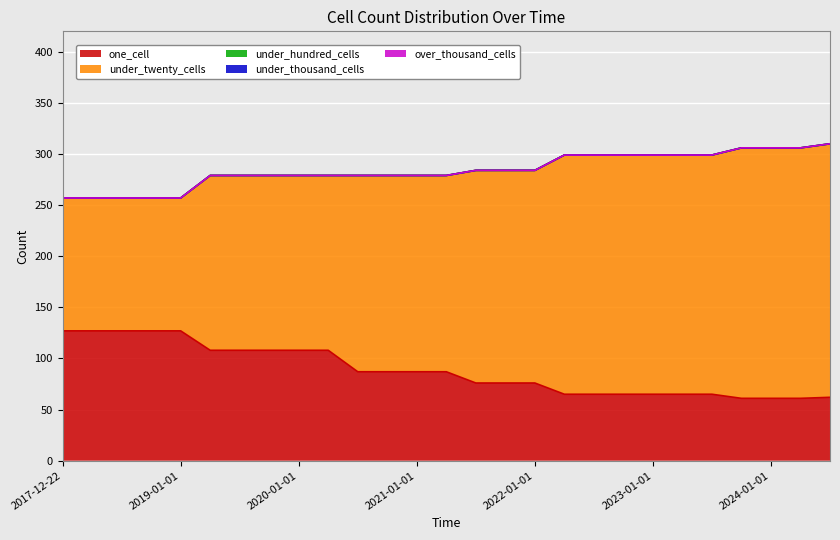

True or false: under_twenty_cells has more than 1 points higher than both neighbors.

False